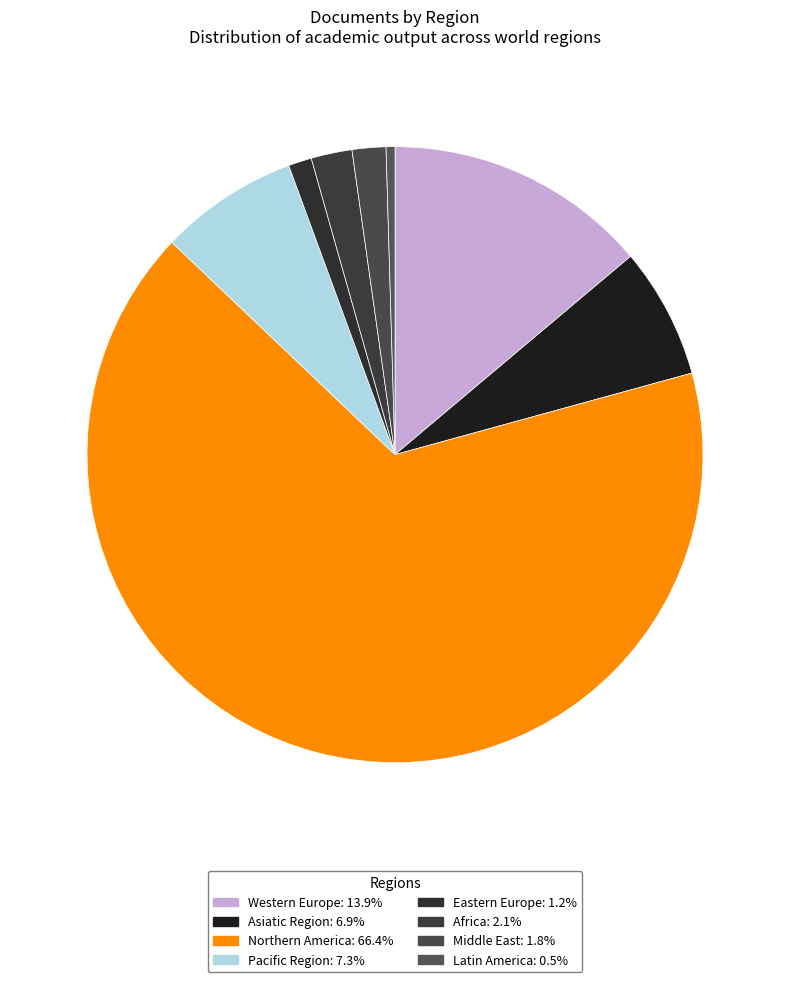

The Pacific Region slice represents 1% of the pie. True or false?

False